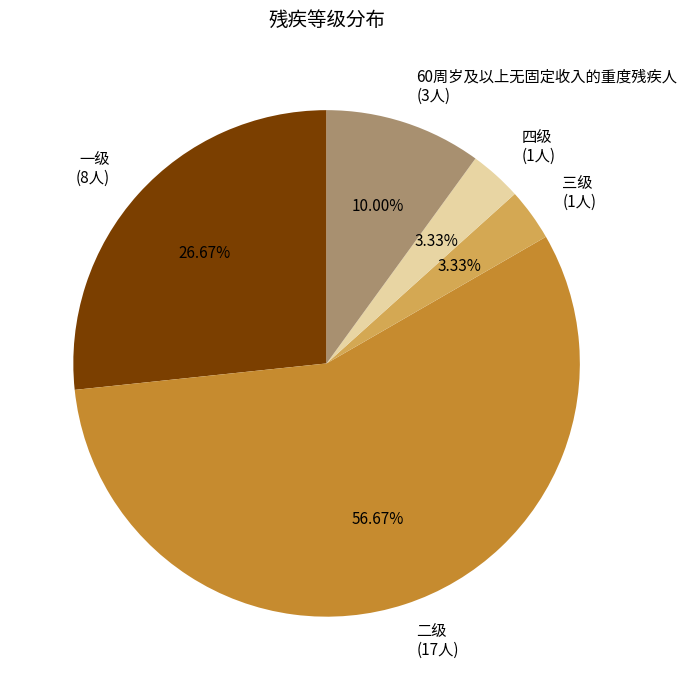

Approximately how many times larger is the value at 三级 (1人) compared to 四级 (1人)?

1.0